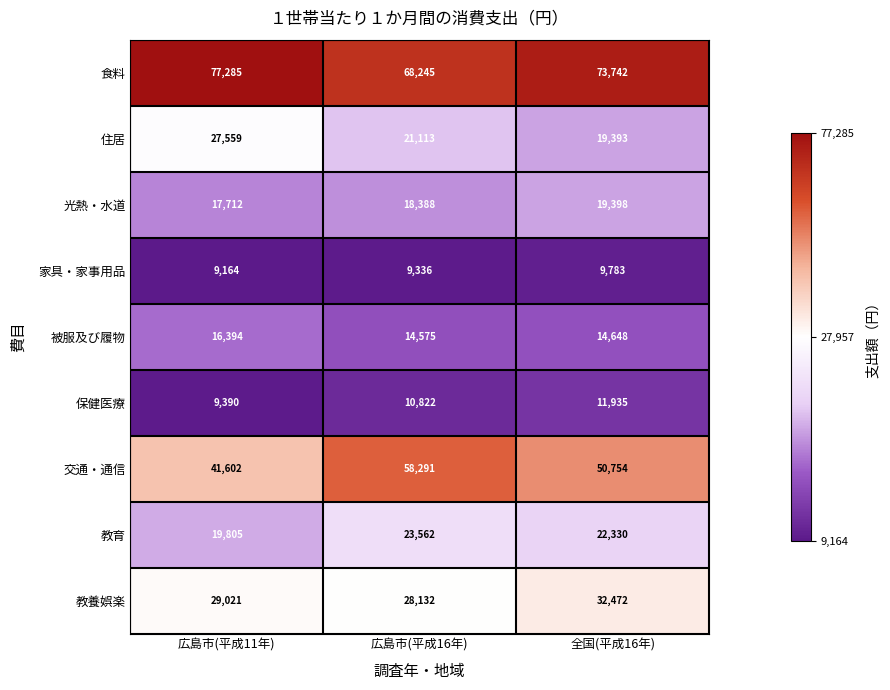

What is the maximum value shown in the chart?

77285